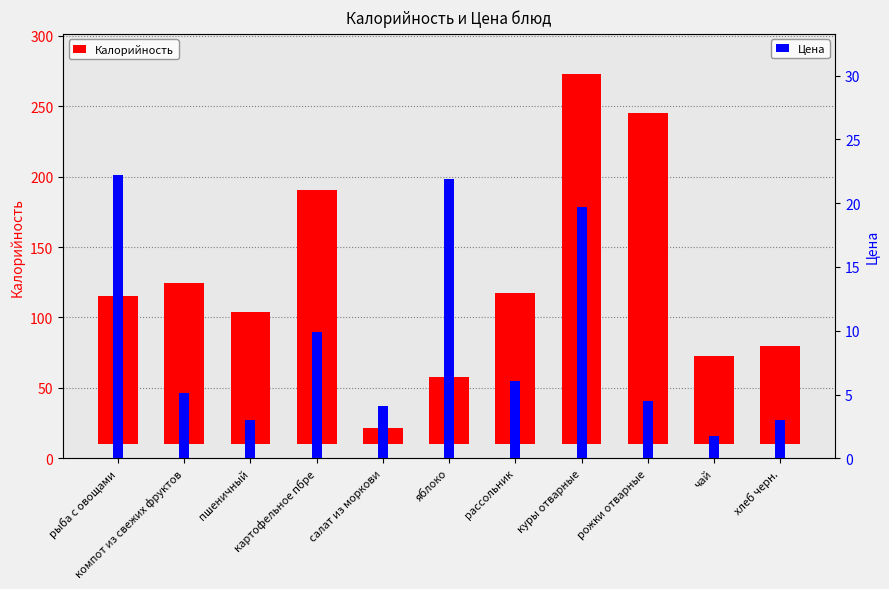

Between рассольник and хлеб черн., which series saw the biggest shift?

Калорийность